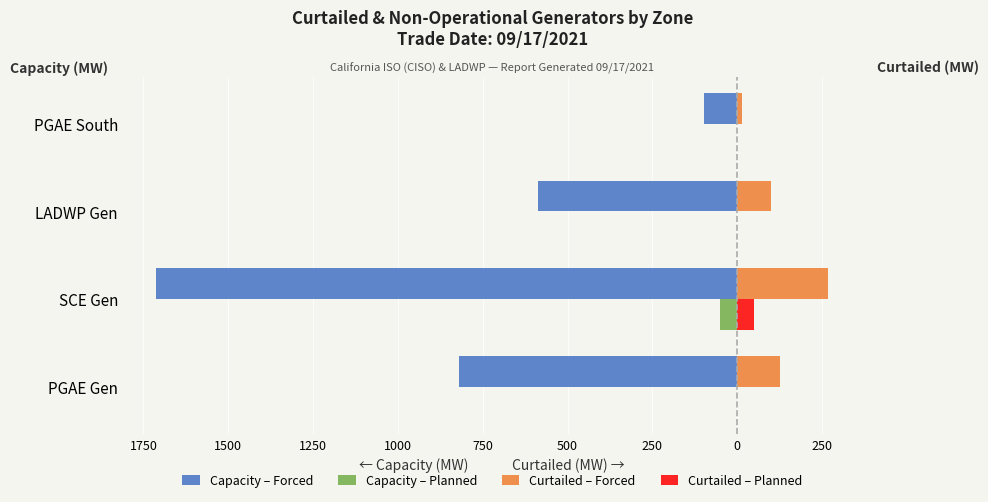

What are all the series names shown in the legend?

Capacity – Forced, Capacity – Planned, Curtailed – Forced, Curtailed – Planned